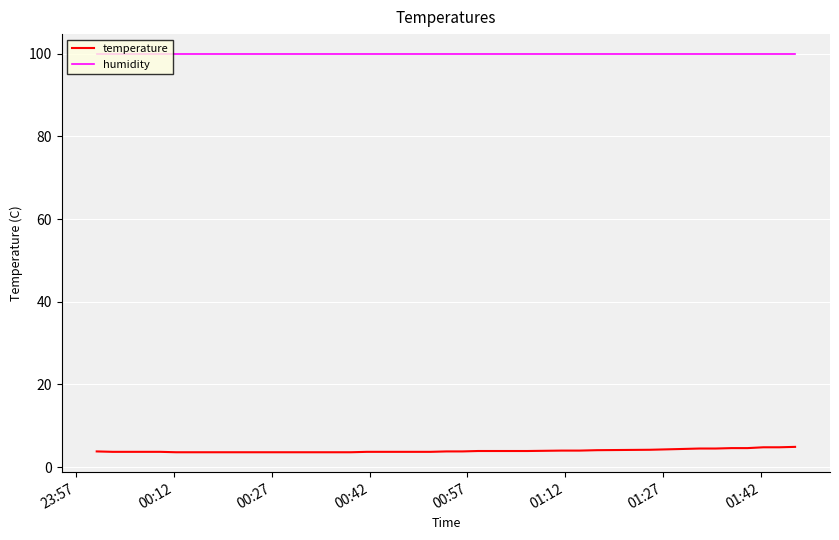

Which series has the largest total across all categories?

humidity